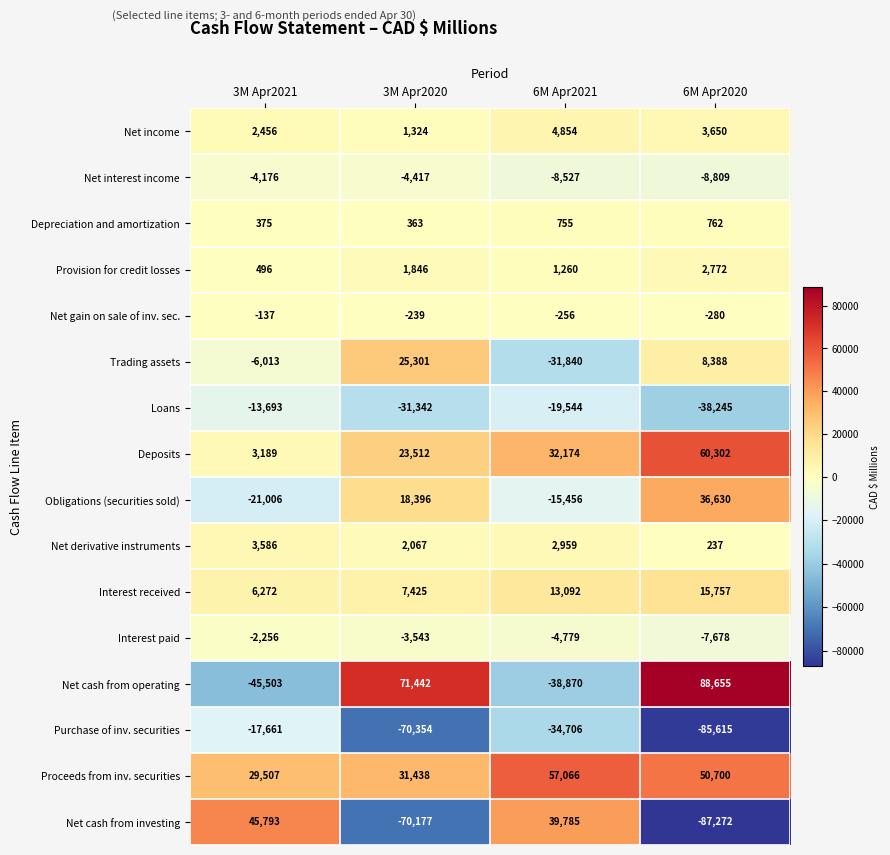

Where does the Net gain on sale of inv. sec. series first go above -239?

3M Apr2021